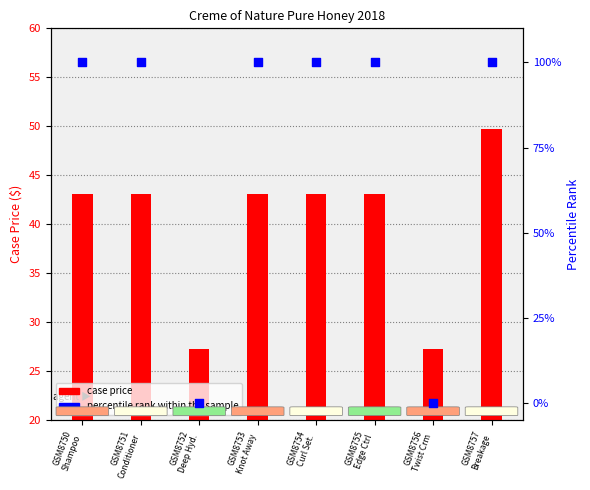

Which series has the largest total across all categories?

percentile rank within the sample